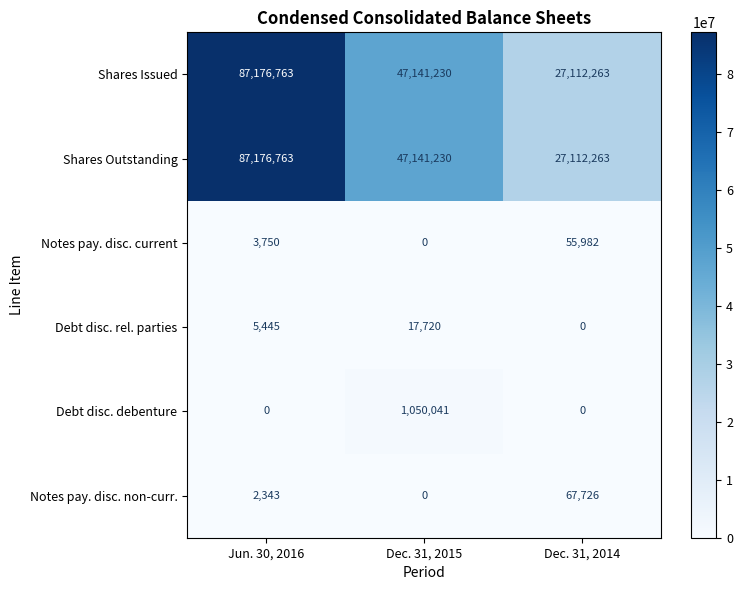

At which label does Shares Issued reach its minimum?

Dec. 31, 2014